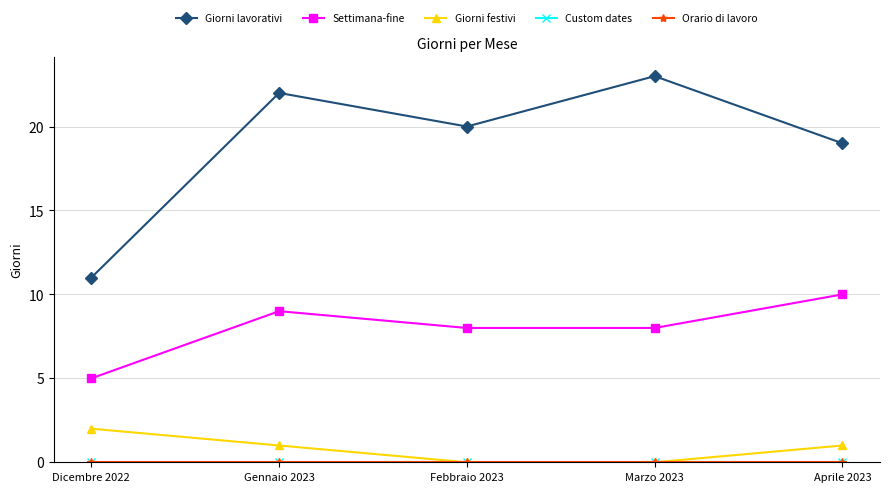

Does the chart have visible grid lines?

Yes